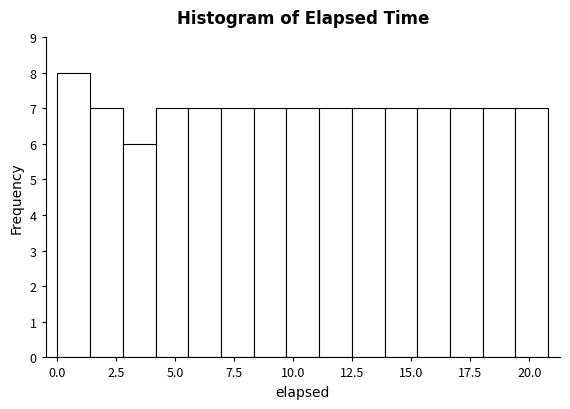

Around what value on the x-axis is the tallest bar? Give the approximate position of its centre, as read against the axis.

0.5